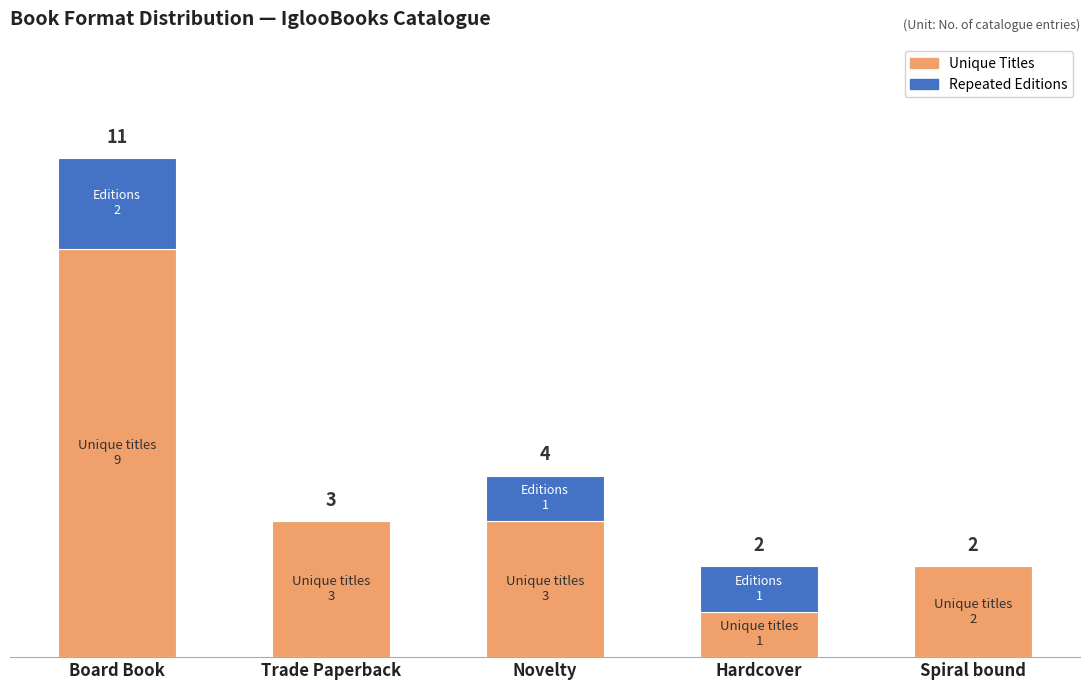

At which category is the sum across all series the highest?

Board Book